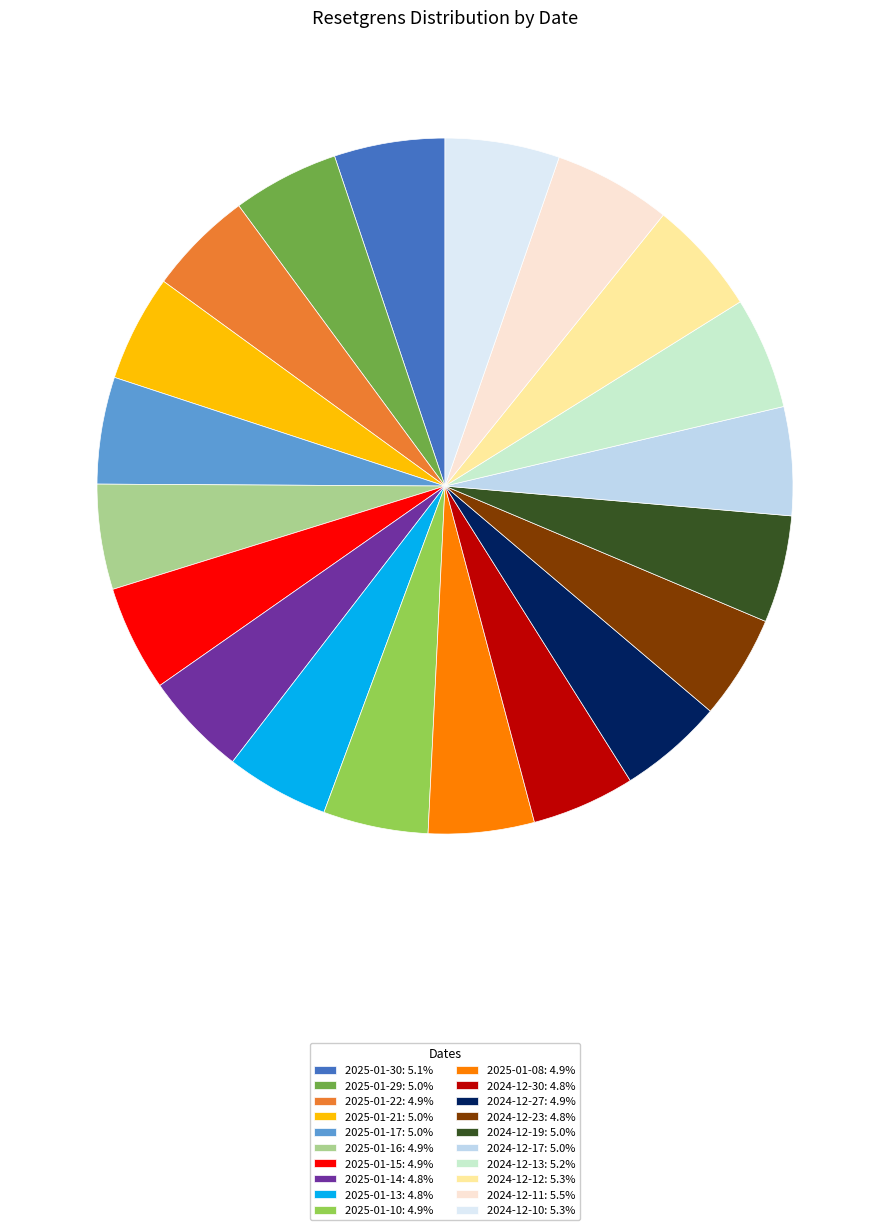

Is there a majority slice in this chart?

No